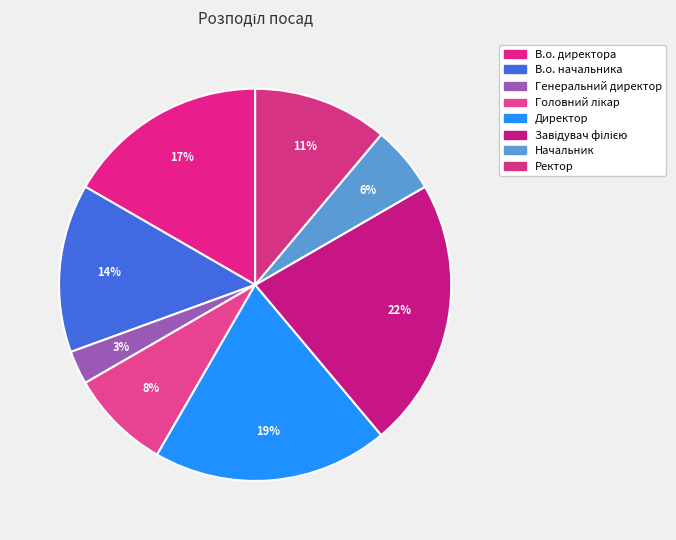

Rank the categories by value from highest to lowest.

Завідувач філією, Директор, В.о. директора, В.о. начальника, Ректор, Головний лікар, Начальник, Генеральний директор